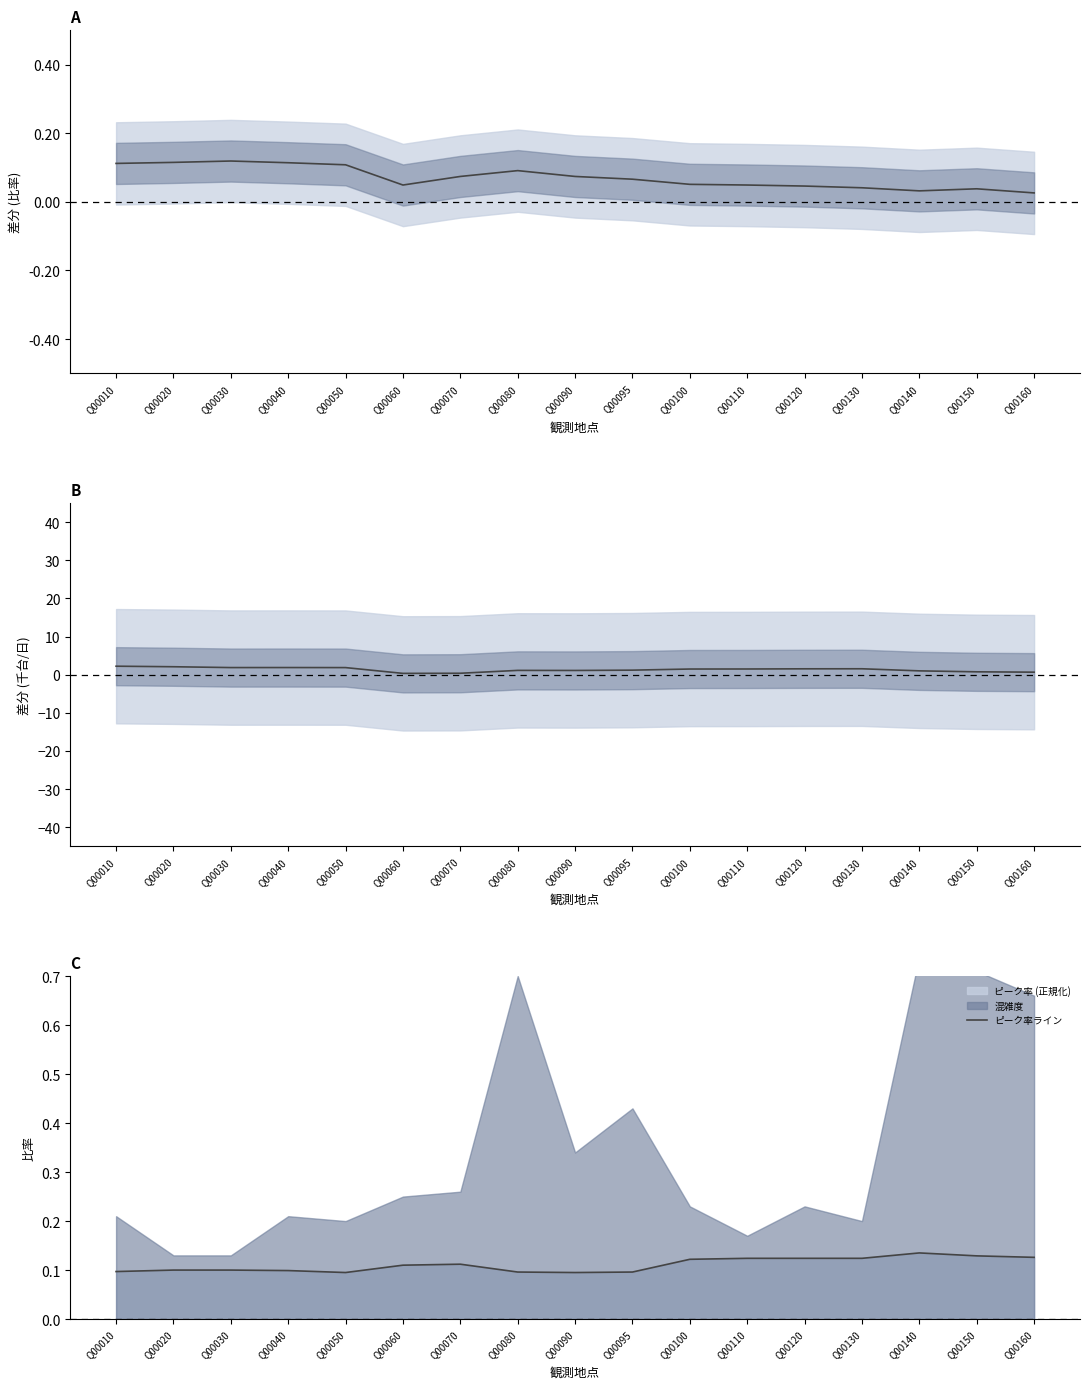

What is the approximate value of ピーク率ライン at Q00120?

0.1